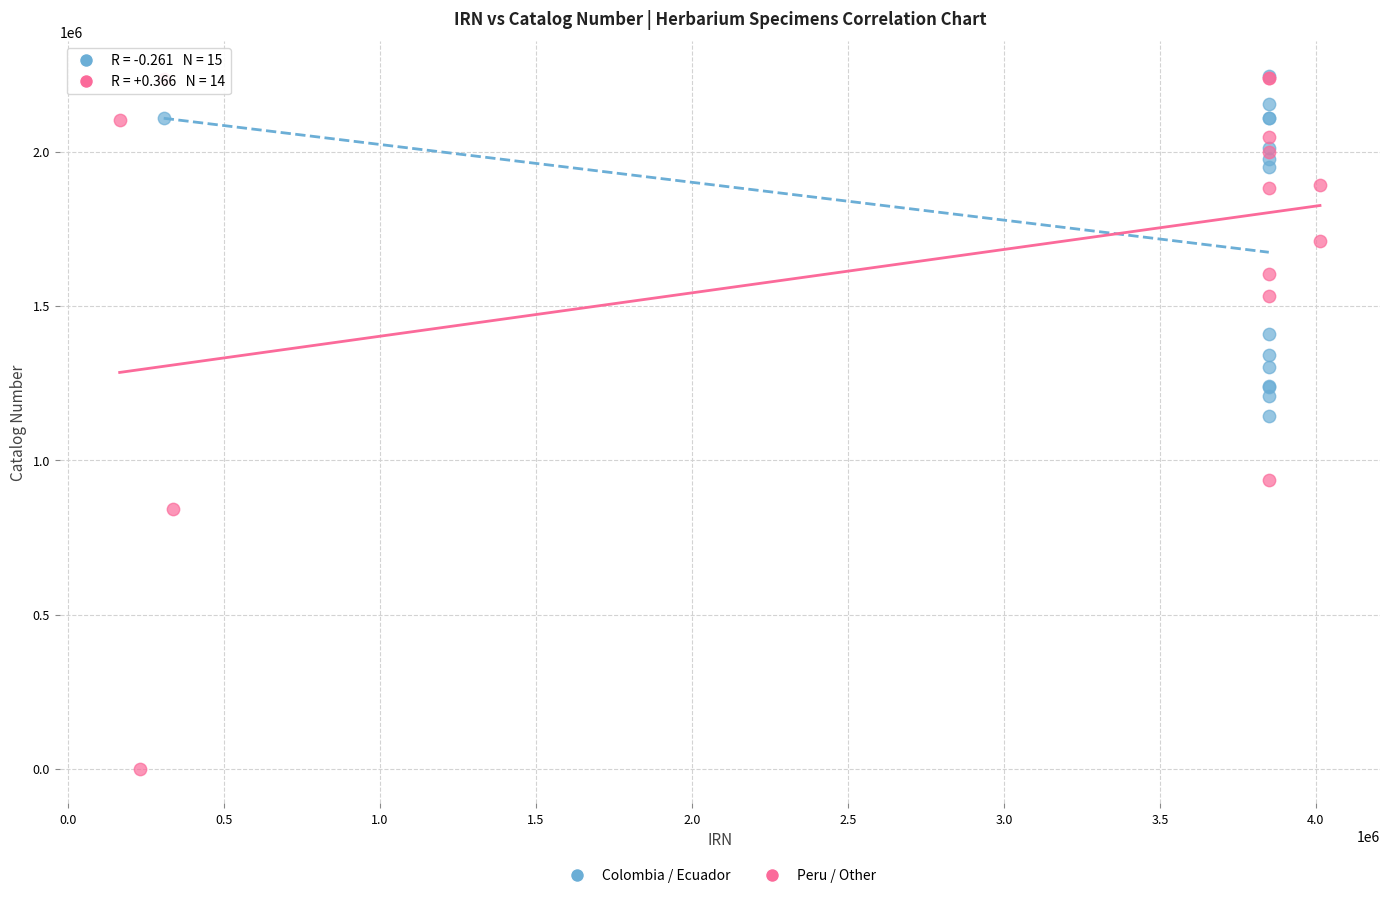

What are all the series names shown in the legend?

Colombia / Ecuador, Peru / Other